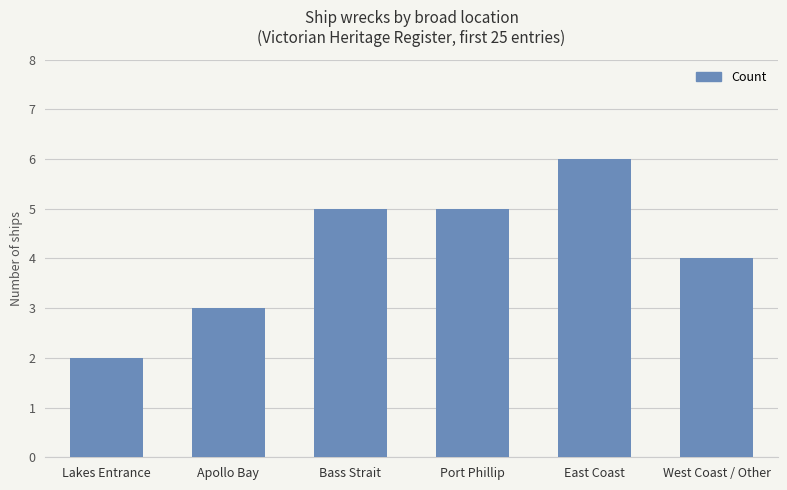

What is the sum of the values at East Coast and West Coast / Other?

10